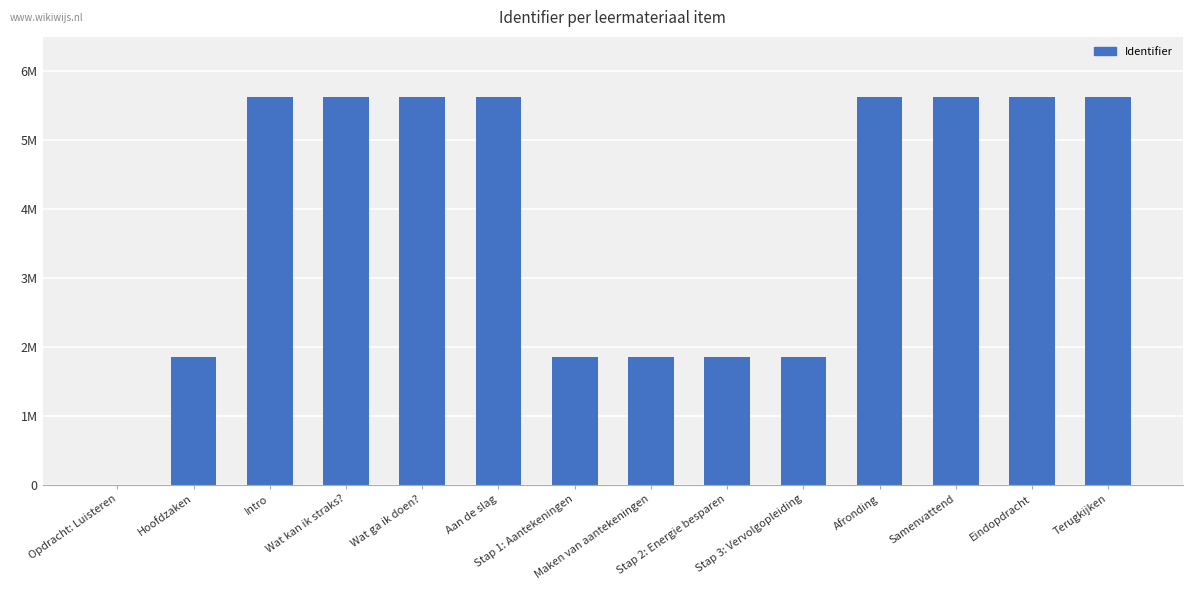

Are the bars horizontal?

No